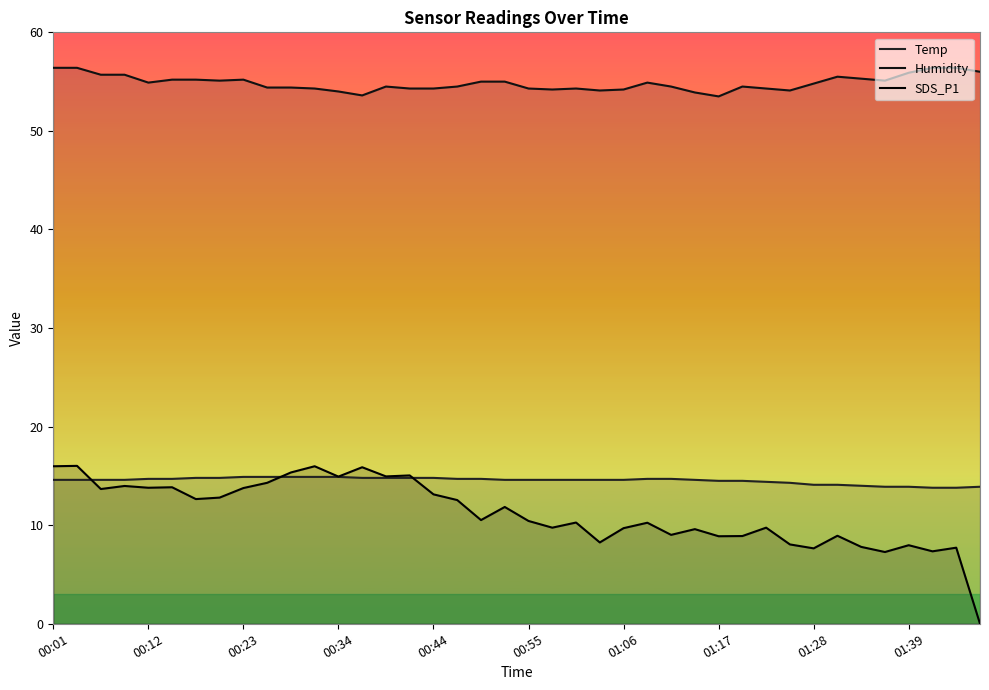

Rank the series at 00:34 from lowest to highest value.

SDS_P1, Temp, Humidity